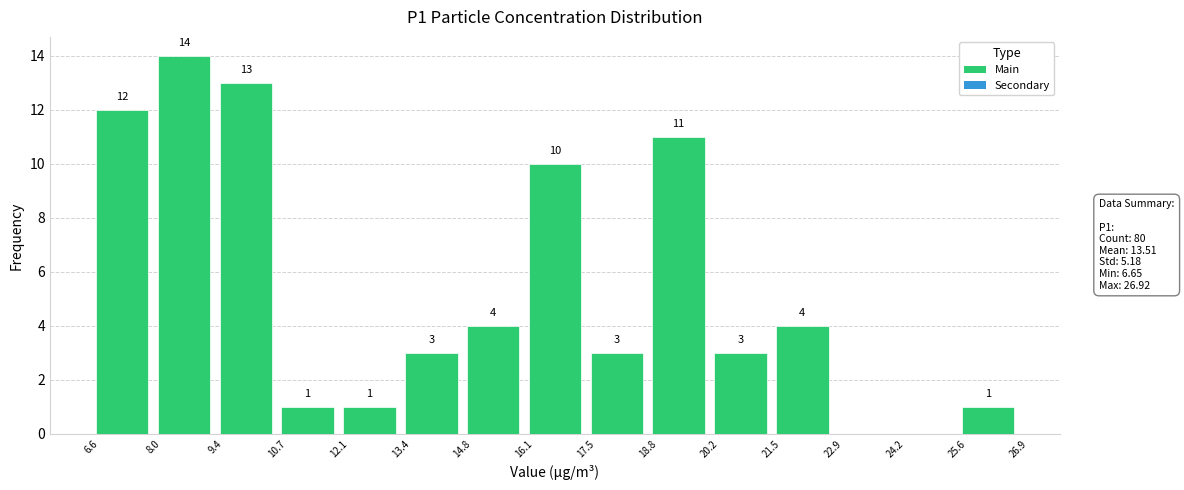

Which range on the x-axis has the tallest bar?

8.0 to 9.4